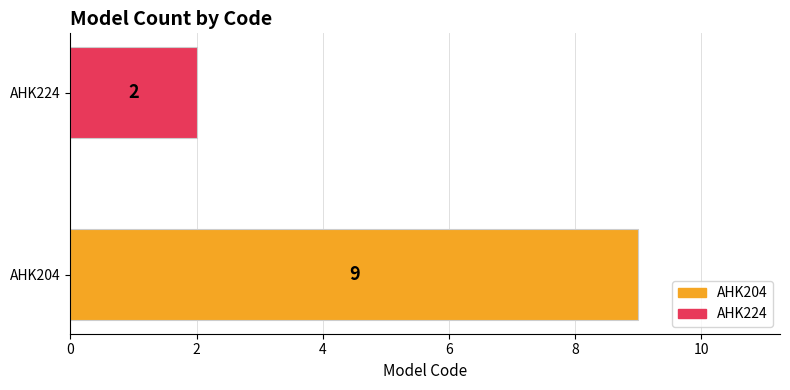

How many values are between 2 and 9?

2